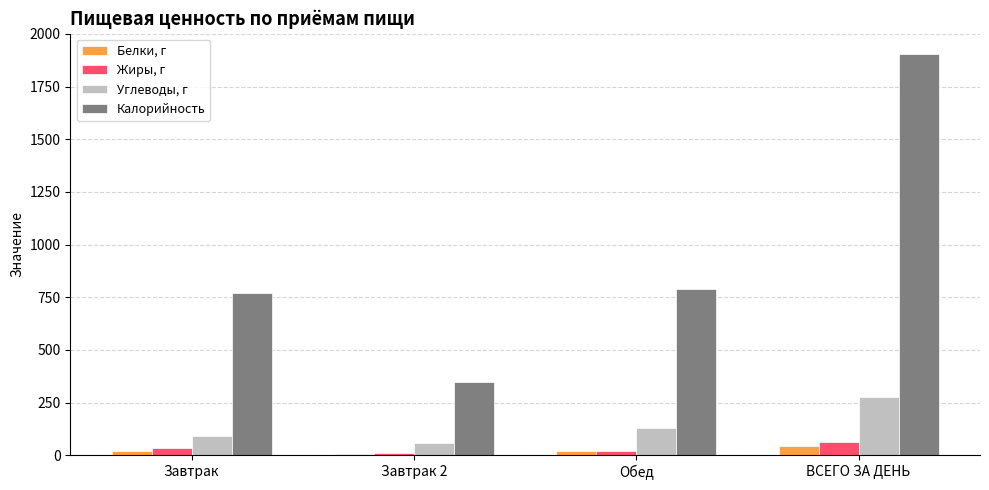

The value of Калорийность at Обед is 787.0. True or false?

True